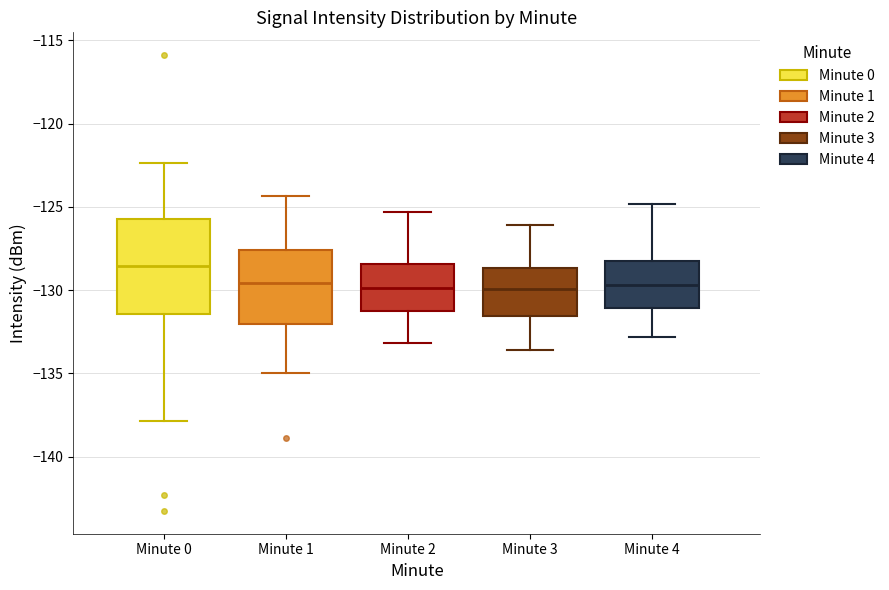

Reading left to right, read every box against the y-axis: the position of its median line, the range the box covers, and the ends of its whiskers. The values are not printed on the chart, so give them approximately, as read against the axis.

Minute 0: median -128.5, box -131.5 to -126.0, whiskers -138.0 to -122.5
Minute 1: median -129.5, box -132.0 to -127.5, whiskers -135.0 to -124.5
Minute 2: median -130.0, box -131.0 to -128.5, whiskers -133.0 to -125.5
Minute 3: median -130.0, box -131.5 to -128.5, whiskers -133.5 to -126.0
Minute 4: median -129.5, box -131.0 to -128.0, whiskers -133.0 to -125.0